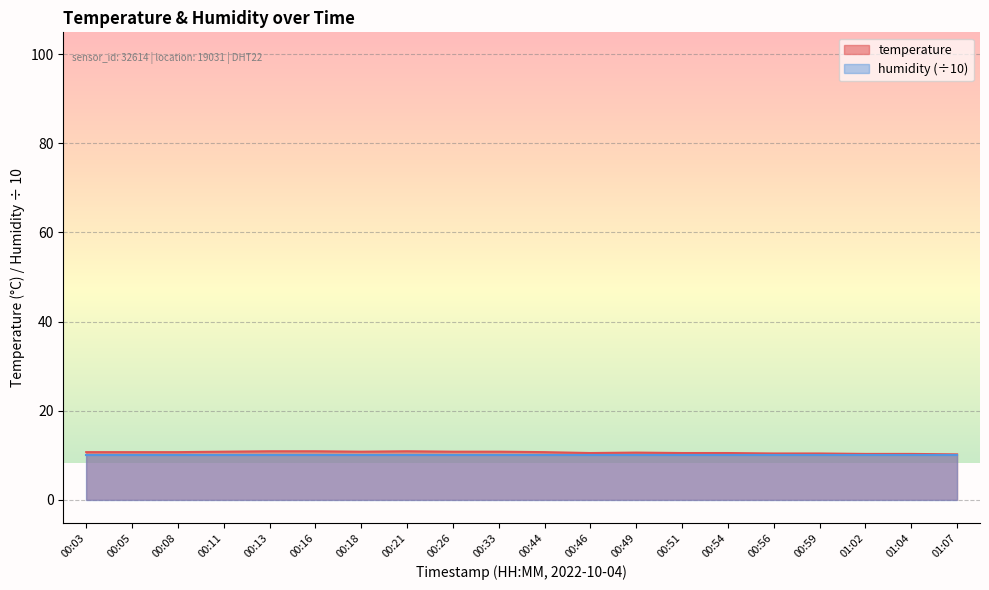

Where is the first local maximum?

00:21